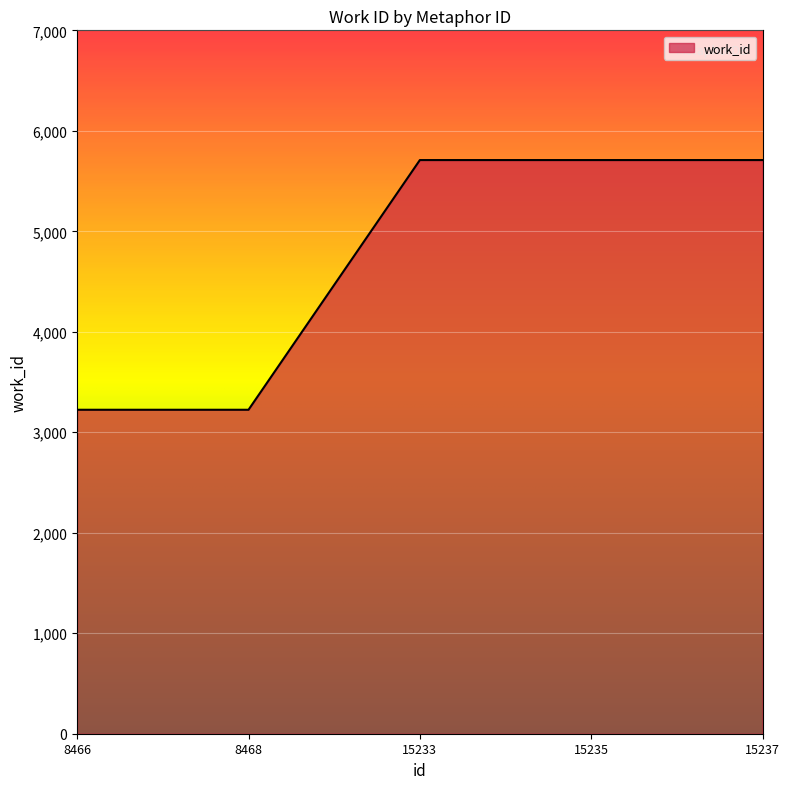

What is the average value?

4715